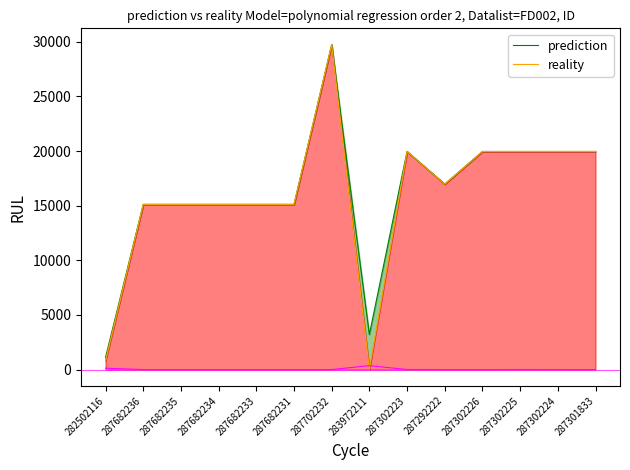

True or false: reality and prediction intersect in this chart.

False